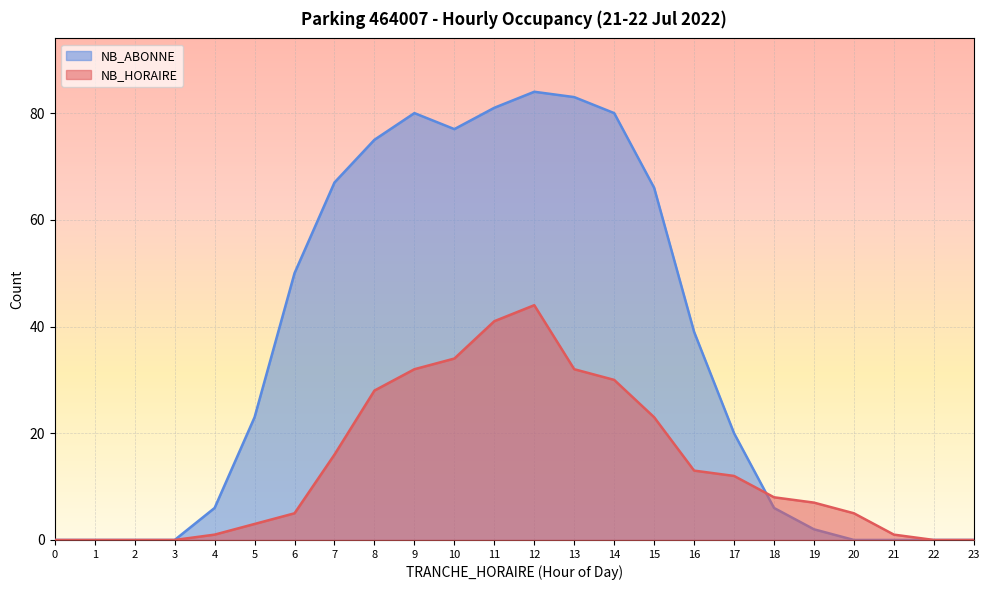

What is the difference between the NB_ABONNE values at 6 and 16?

11